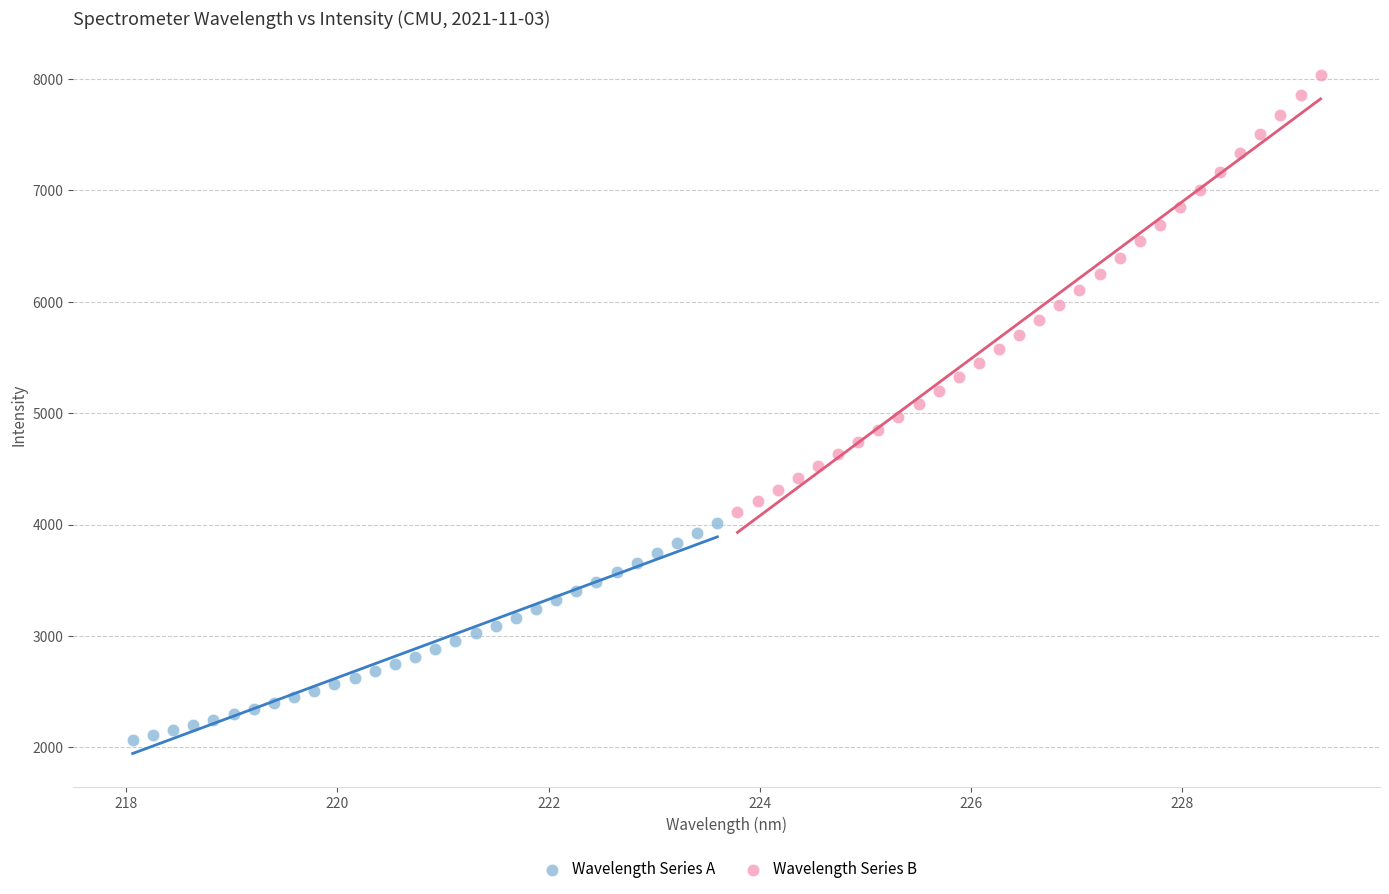

Which series contains the lowest Y value?

Wavelength Series A